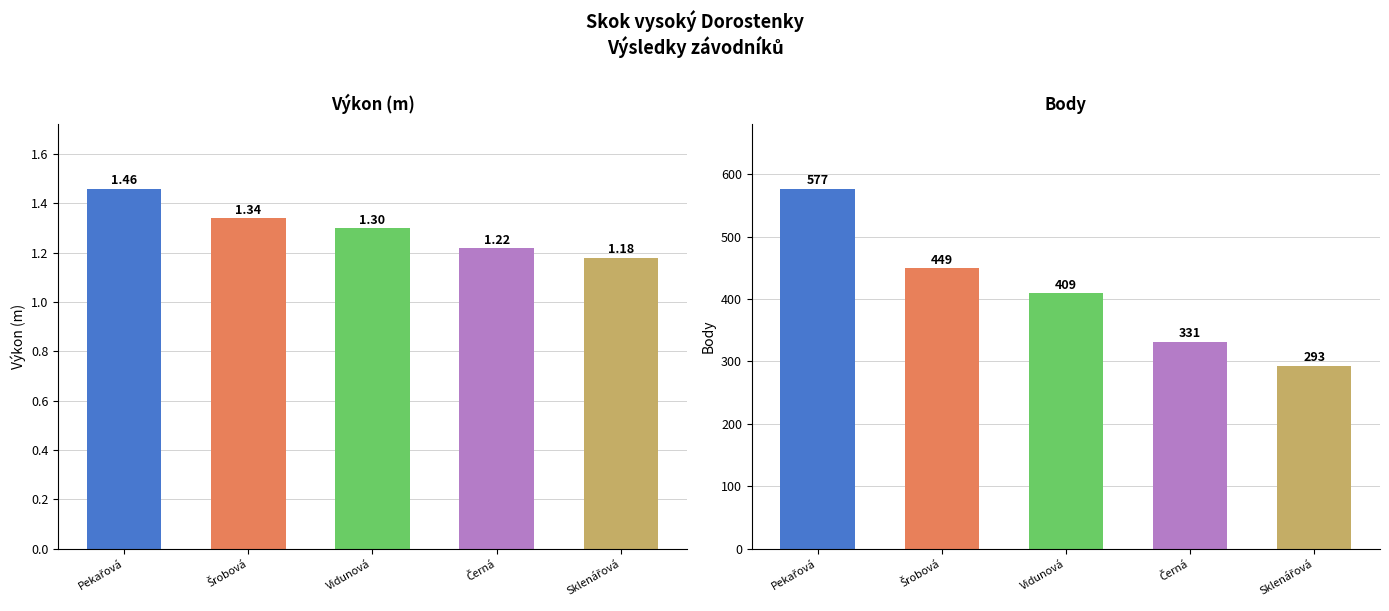

What is the value of the Výkon (m) bar at the 3rd from the left?

1.3